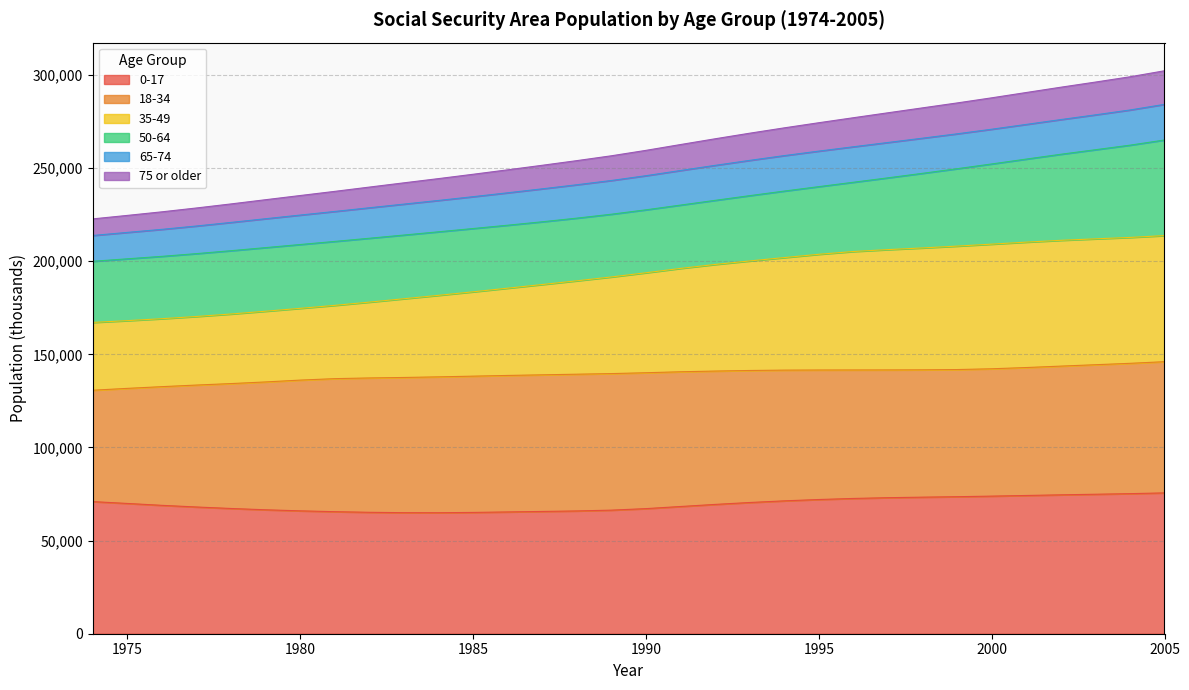

What is the highest value of the 0-17 series?

75605